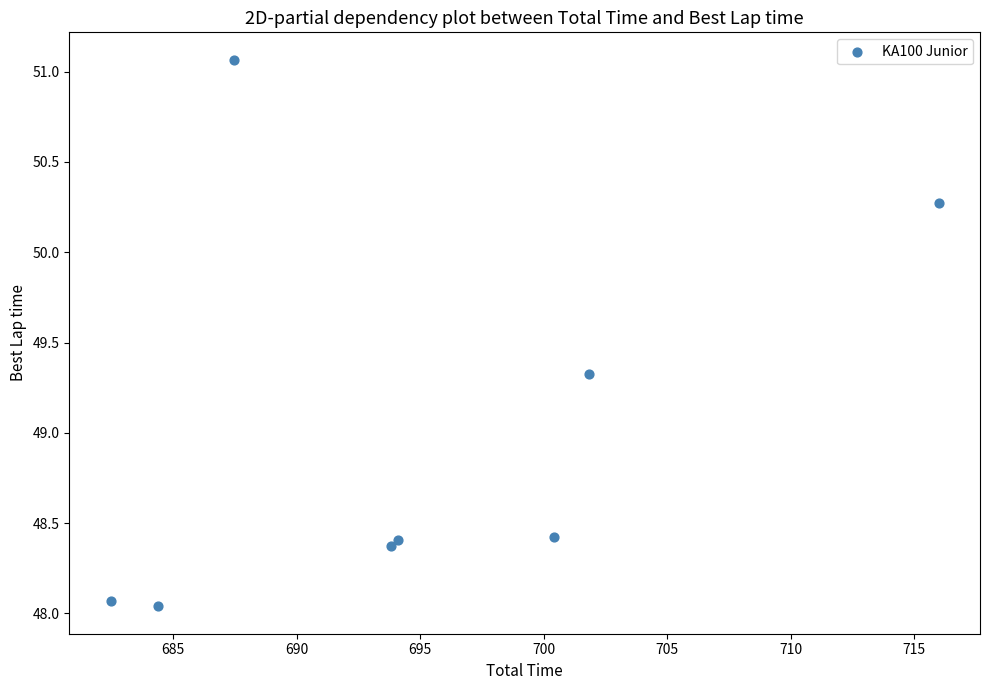

What is the range of X values (max minus min)?

33.5